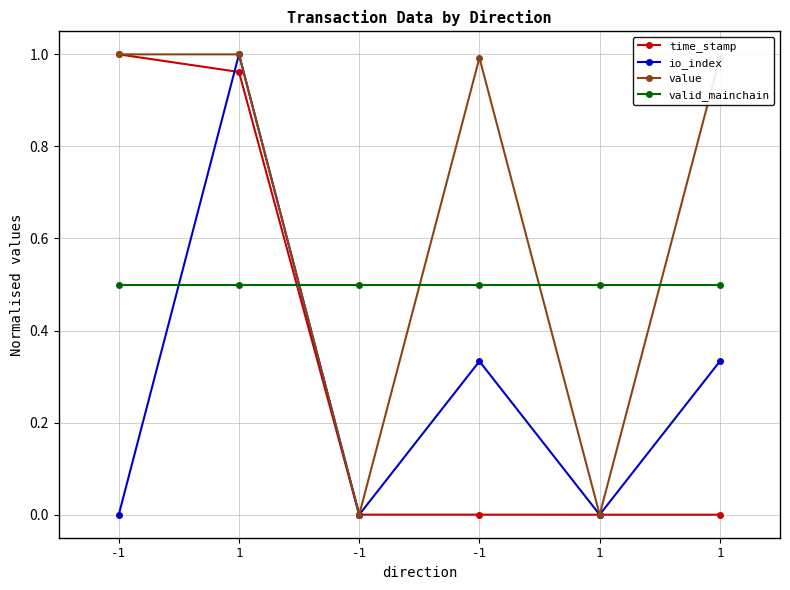

Is it true that value equals 1.5 at -1?

False